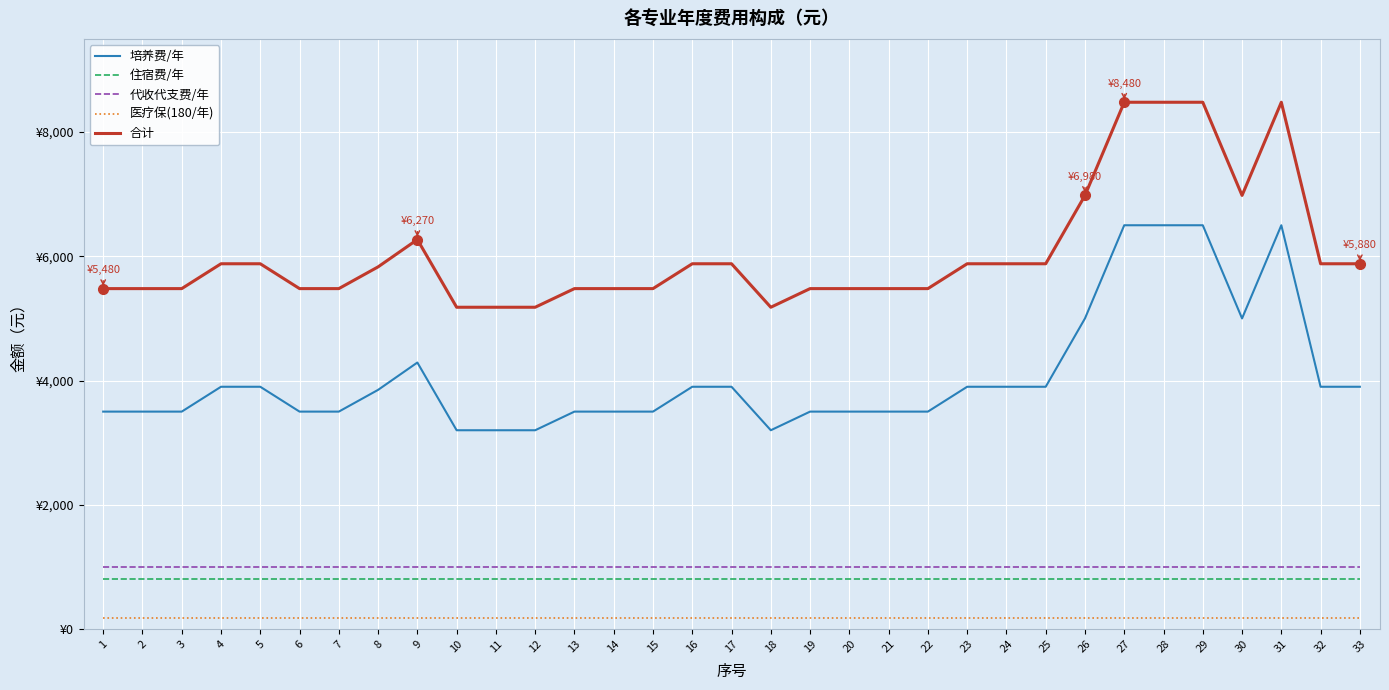

Does the chart display data point markers on the line(s)?

No